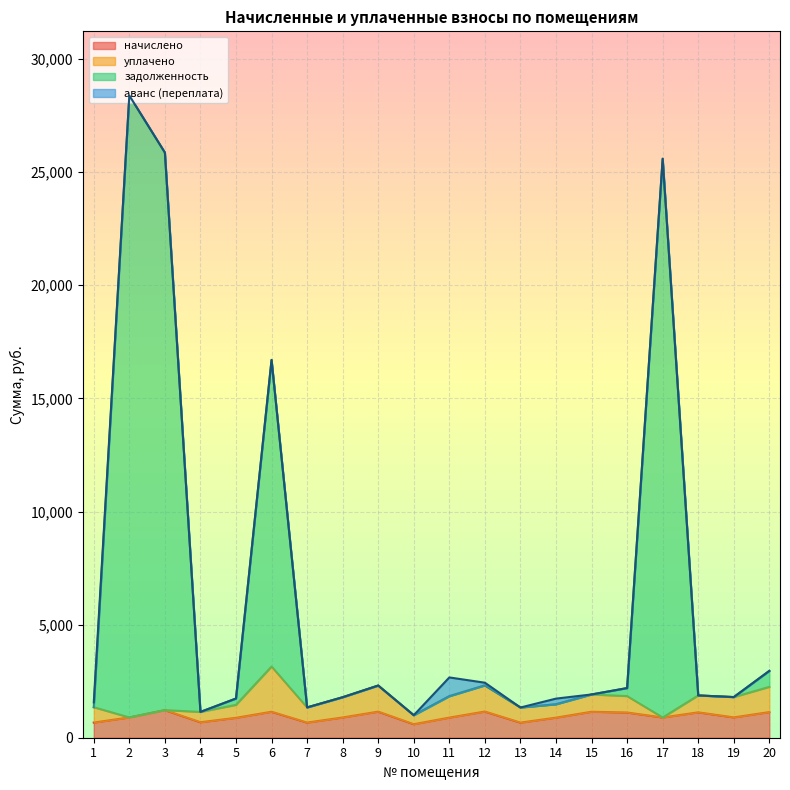

Where is the first local minimum for задолженность?

4